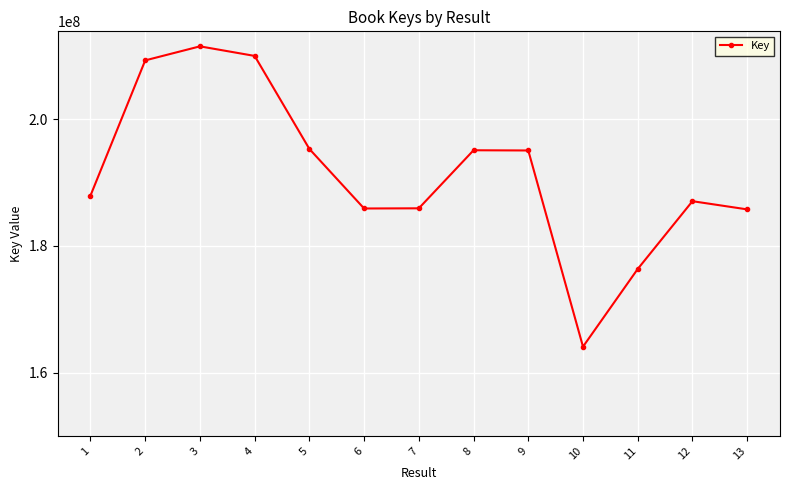

How many interior local valleys (lower than both neighbors) does the data have?

2